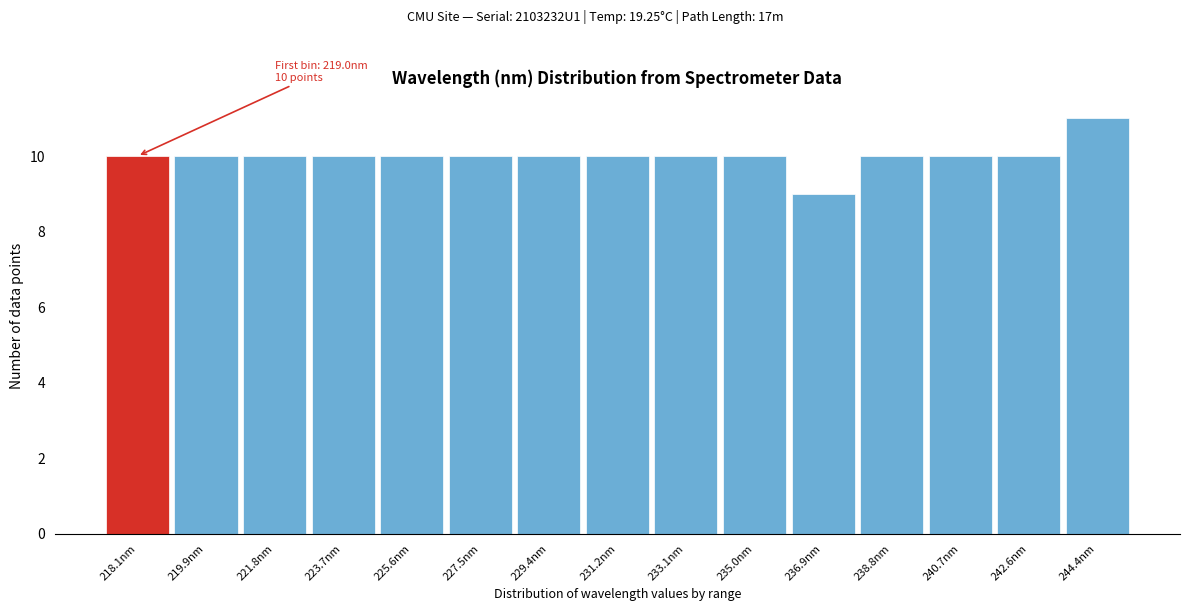

Reading right to left, list all the values displayed in this chart.

244.4nm=11	242.6nm=10	240.7nm=10	238.8nm=10	236.9nm=9	235.0nm=10	233.1nm=10	231.2nm=10	229.4nm=10	227.5nm=10	225.6nm=10	223.7nm=10	221.8nm=10	219.9nm=10	218.1nm=10